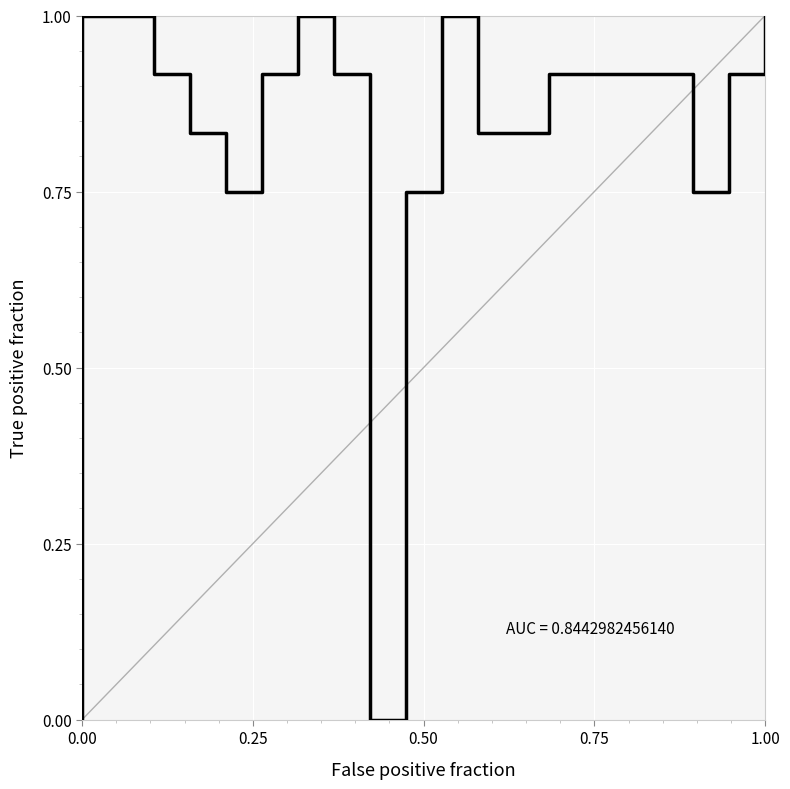

What is the value of the 6th point from the left?

0.8